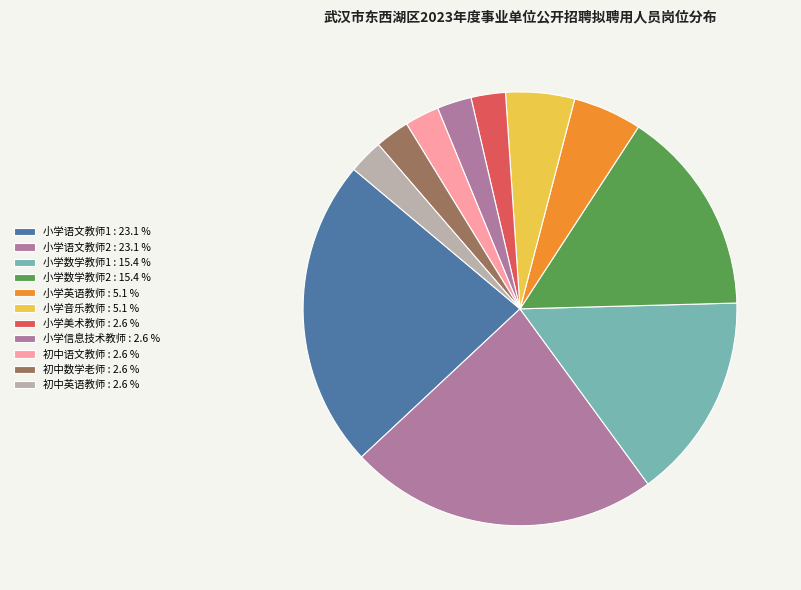

How many segments does this pie chart have?

11